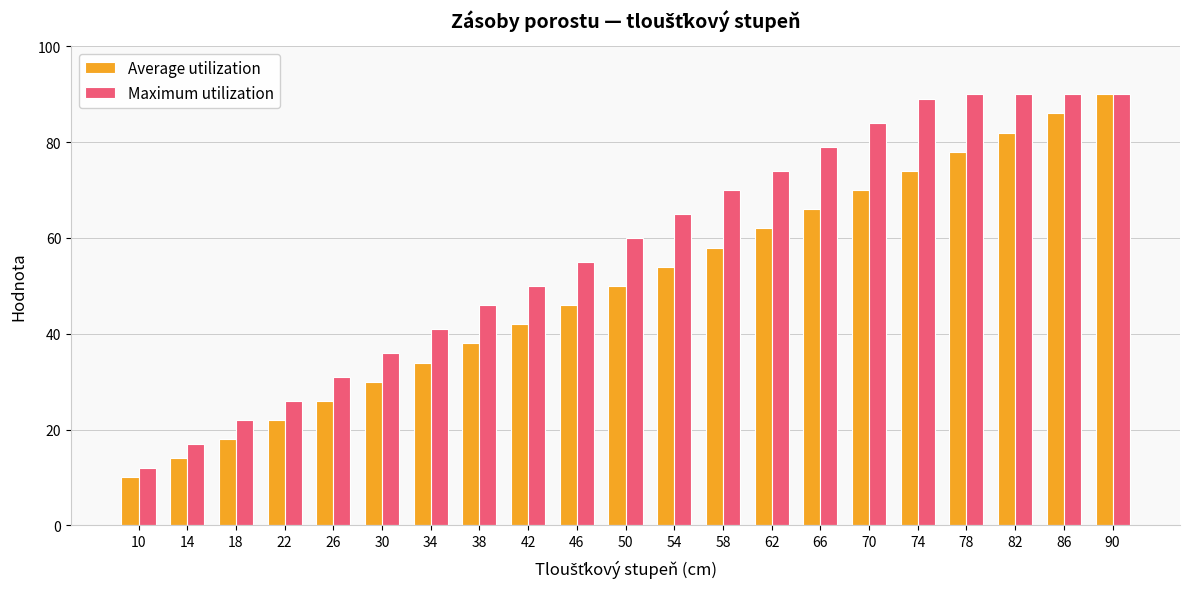

The Average utilization series shows 42 at 62. True or false?

False